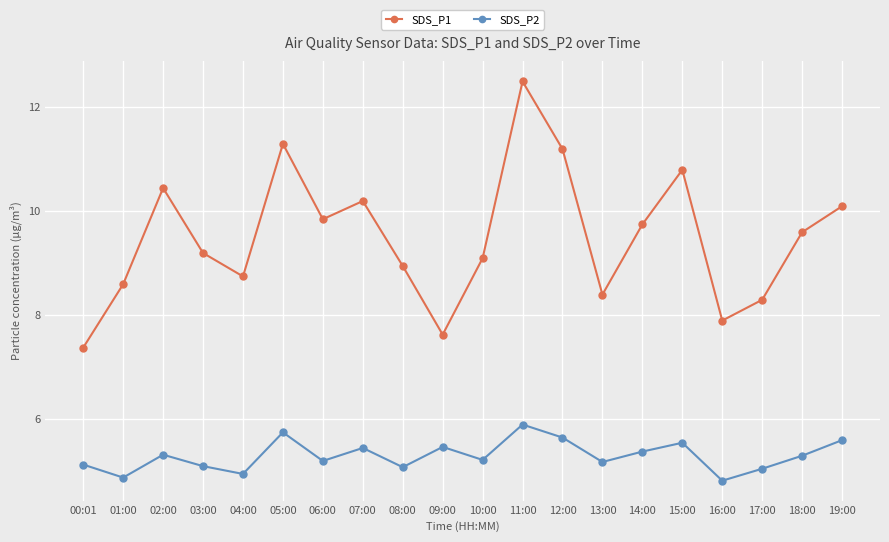

At which category does SDS_P1 reach its first local peak?

02:00